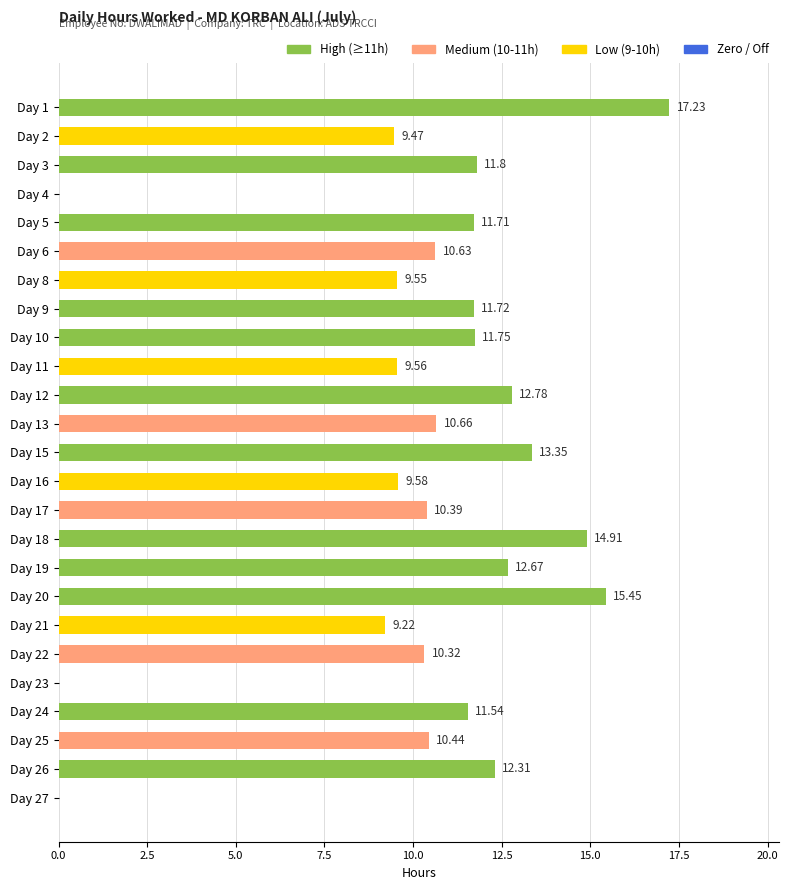

What is the change in value from Day 1 to Day 2?

-7.8